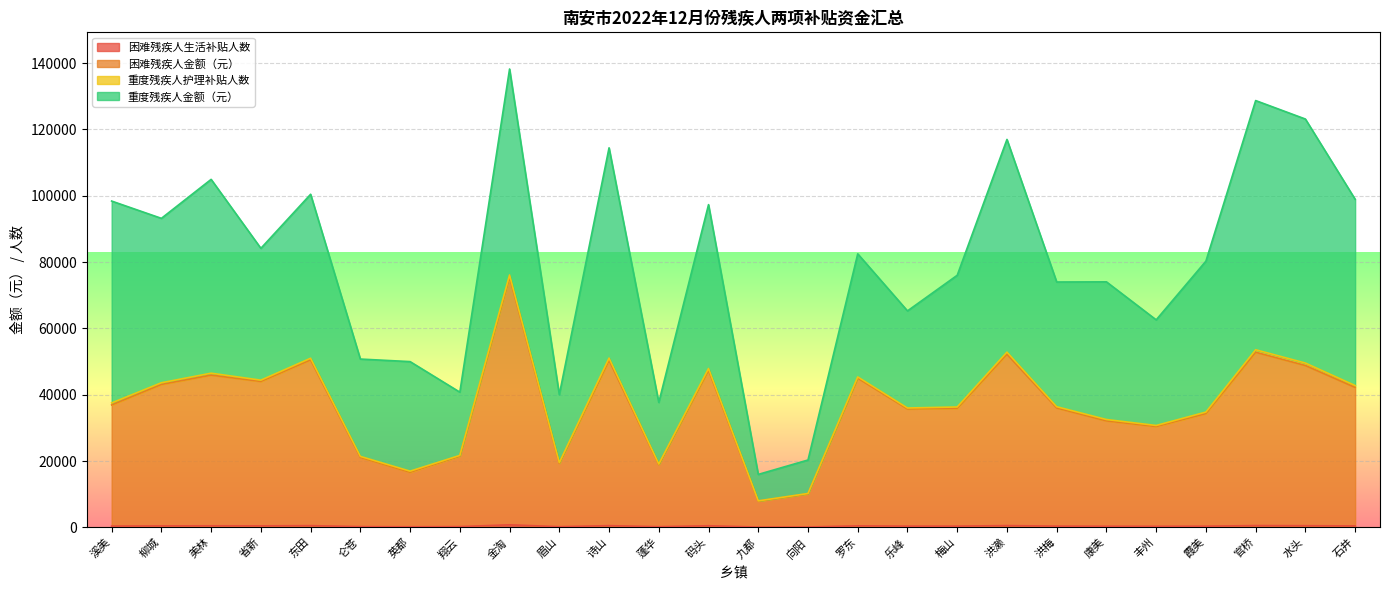

Which series has the largest range (max minus min)?

困难残疾人金额（元）